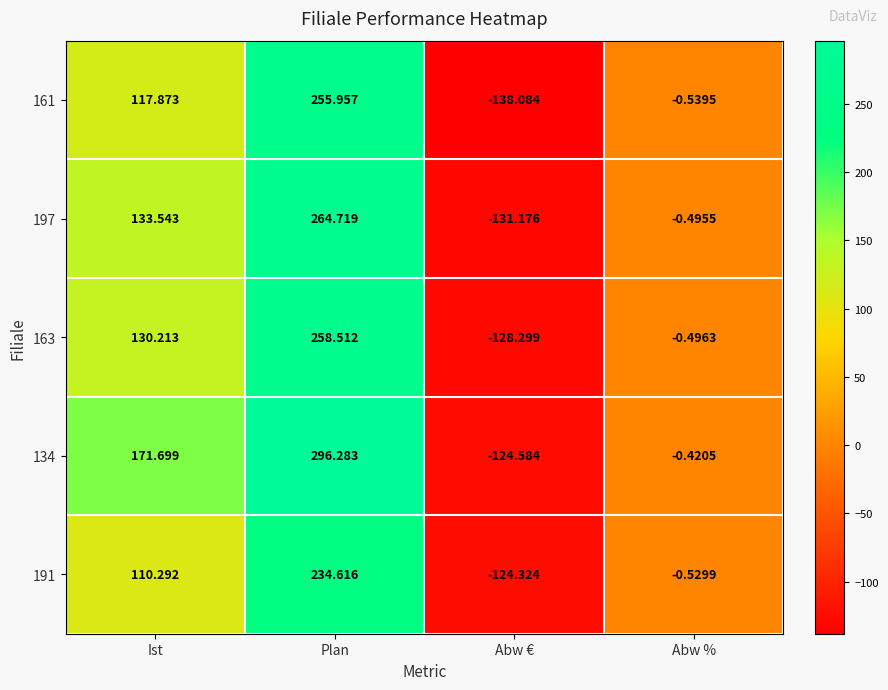

At which category is the sum across all series the highest?

Plan